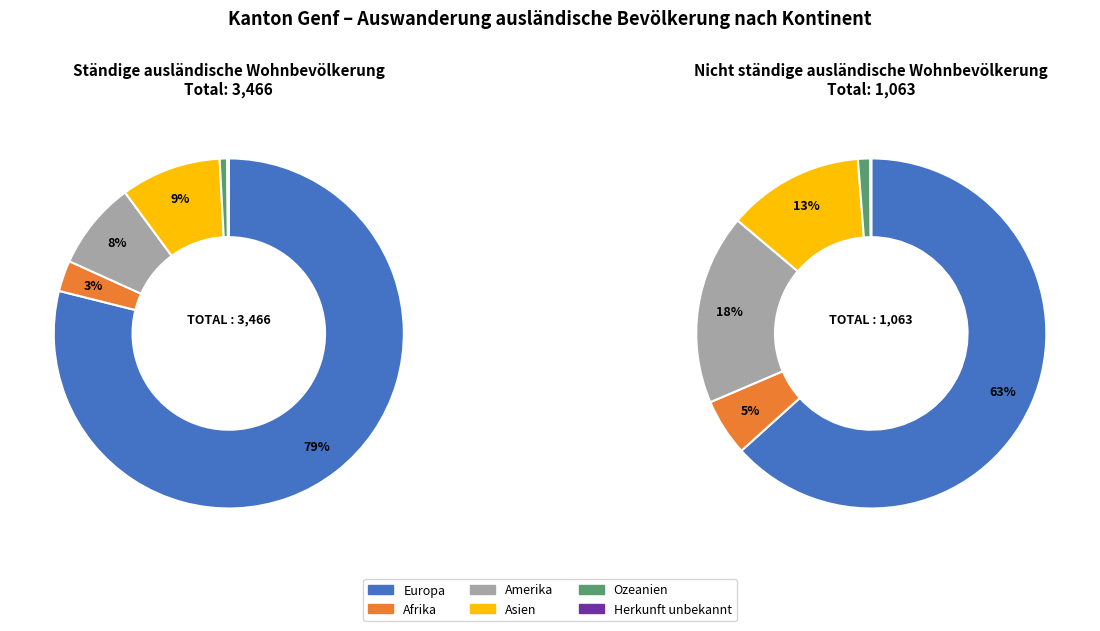

To the nearest percent, what is the difference between the Herkunft unbekannt and Asien slice percentages?

9%